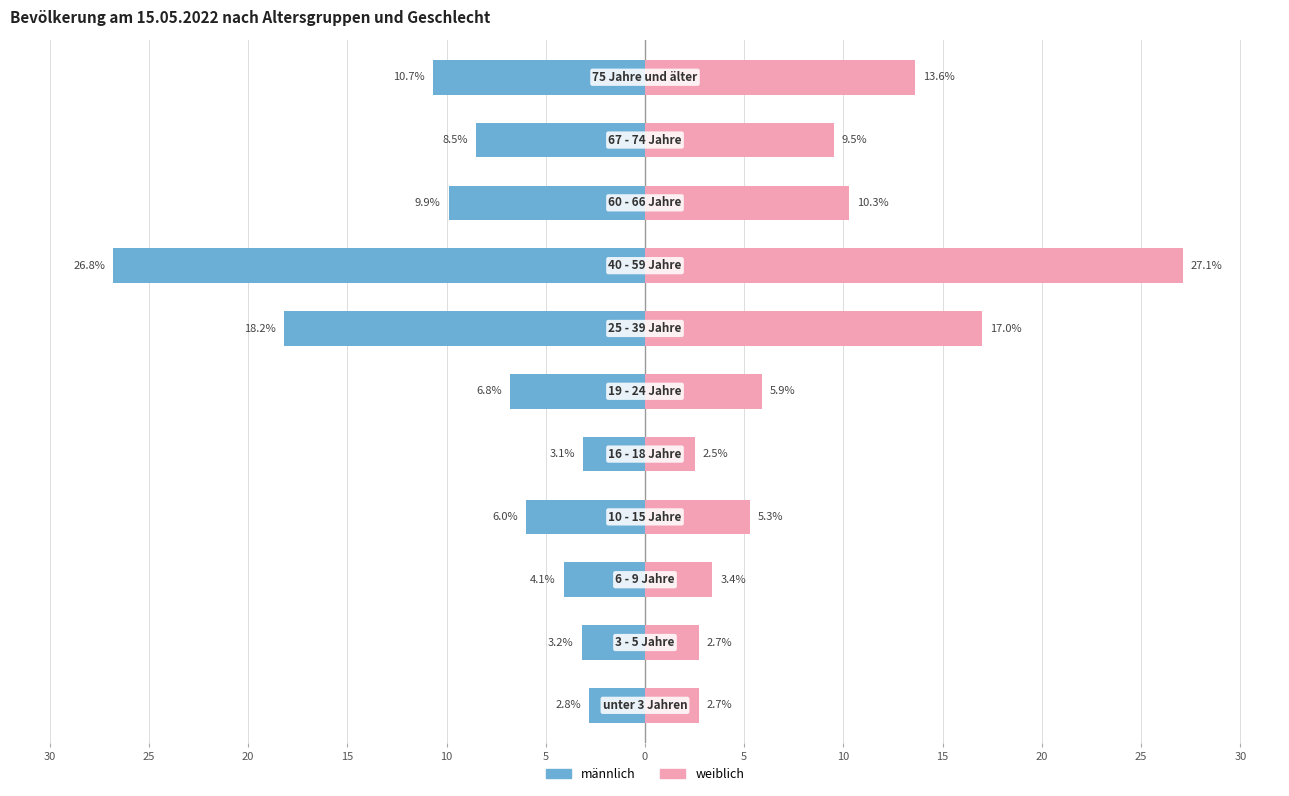

Does the chart contain any negative values?

Yes